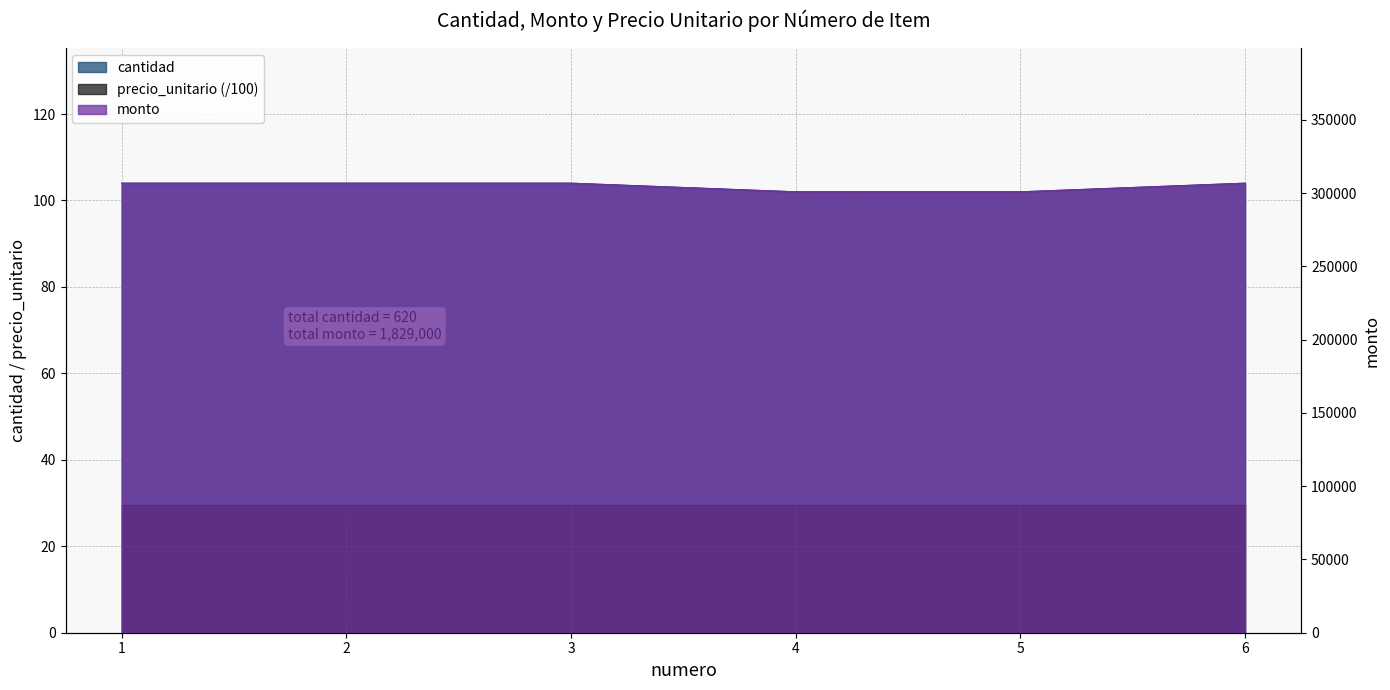

What is the difference between the second highest and minimum values in the monto series?

5900